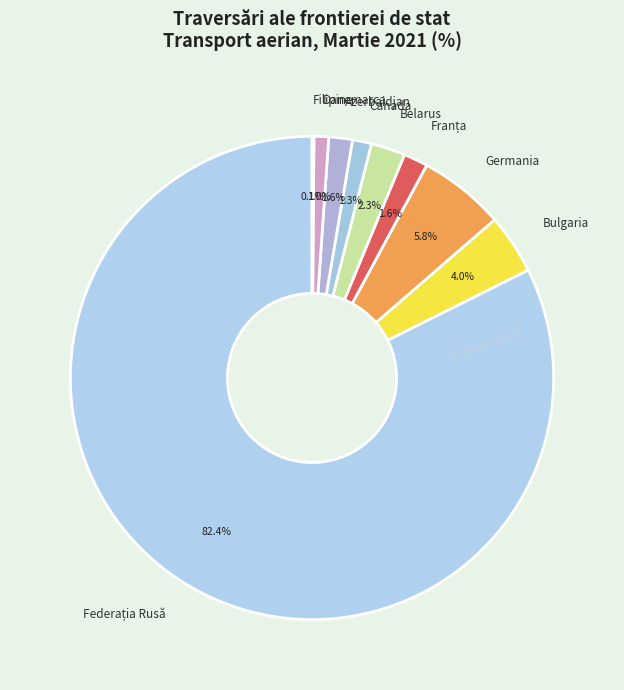

What portion of the pie excludes Bulgaria?

96.0%